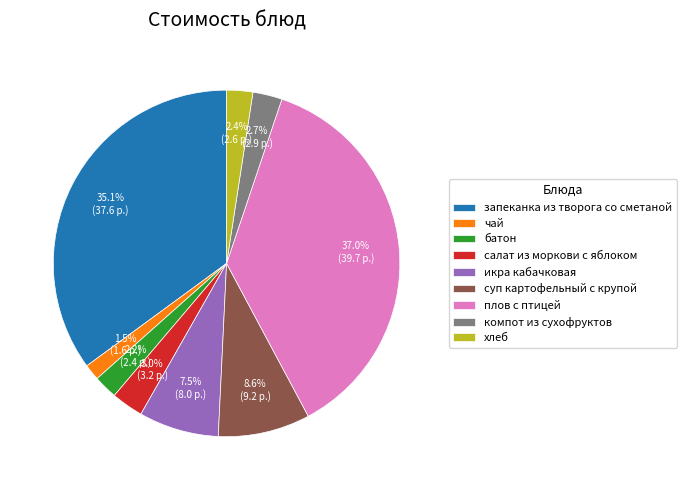

What is the largest slice in the pie chart?

плов с птицей